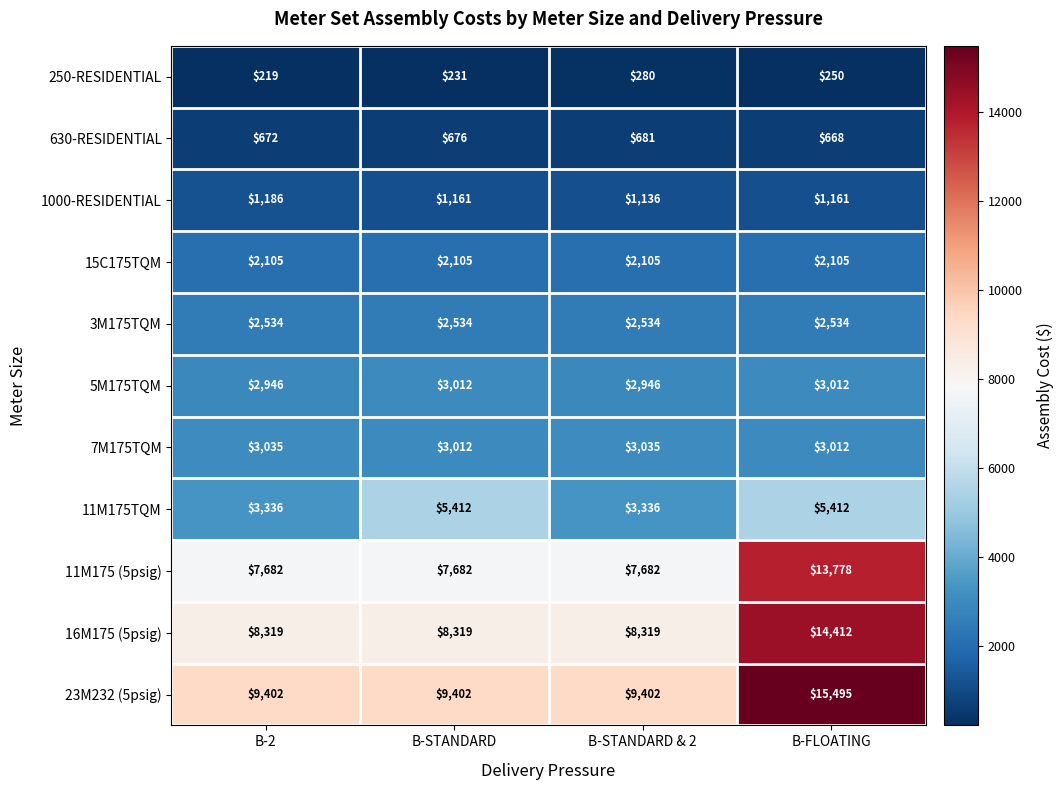

At how many categories does at least one series exceed 5287?

4